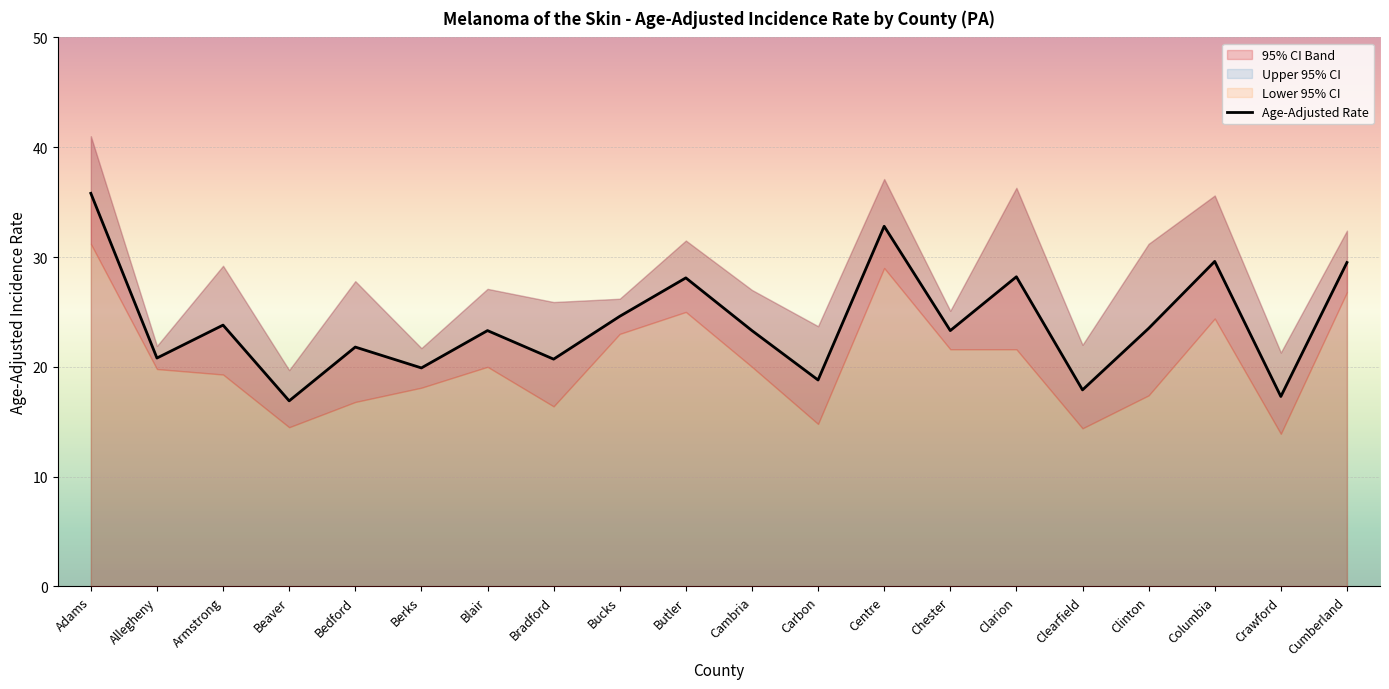

Read the Age-Adjusted Rate value at Butler.

28.1